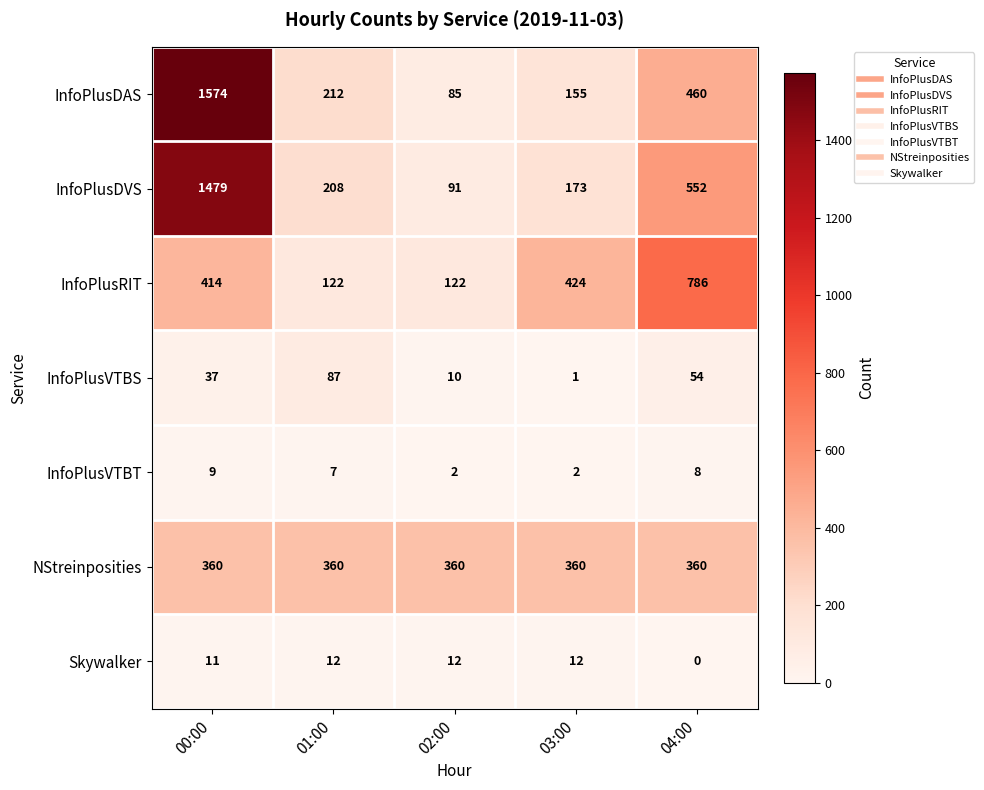

Is the value of Skywalker at 03:00 greater than the value of InfoPlusVTBT at 01:00?

Yes